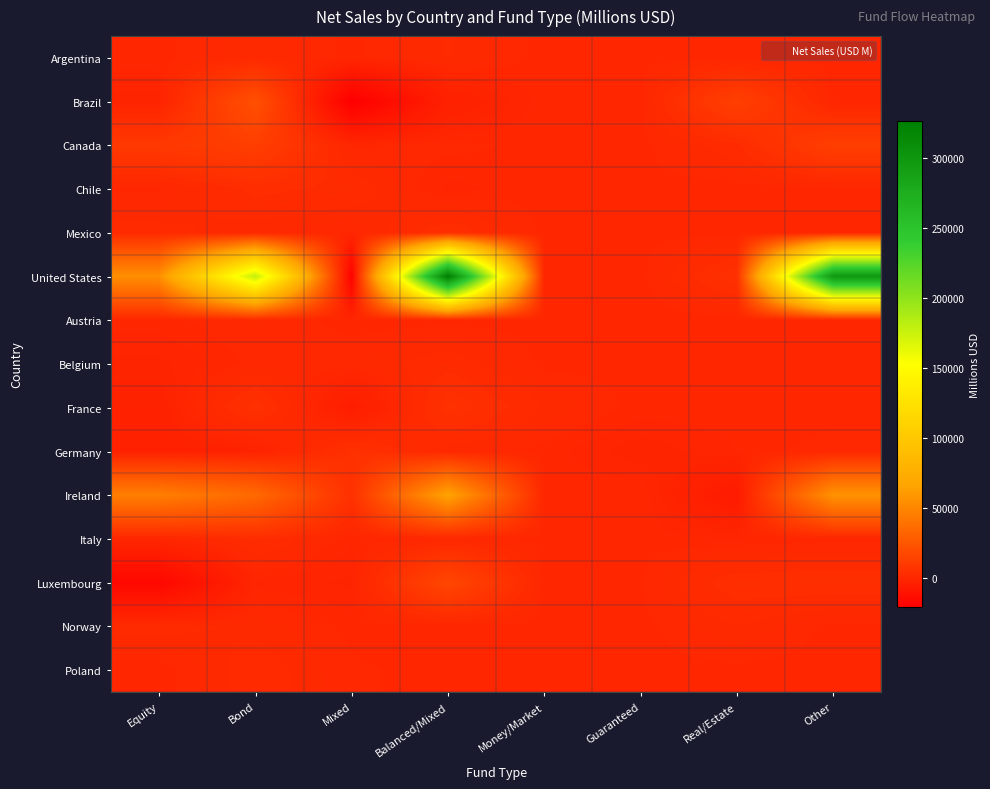

Reading right to left, what are all the values shown in this chart?

Argentina: Other=0	Real/Estate=0	Guaranteed=0	Money/Market=0	Balanced/Mixed=1749	Mixed=61	Bond=1472	Equity=12
Brazil: Other=-141	Real/Estate=13027	Guaranteed=0	Money/Market=-11	Balanced/Mixed=-3044	Mixed=-20731	Bond=21609	Equity=-1412
Canada: Other=12664	Real/Estate=2590	Guaranteed=0	Money/Market=0	Balanced/Mixed=590	Mixed=114	Bond=12340	Equity=9365
Chile: Other=0	Real/Estate=-161	Guaranteed=0	Money/Market=0	Balanced/Mixed=-652	Mixed=2514	Bond=3455	Equity=115
Mexico: Other=0	Real/Estate=0	Guaranteed=0	Money/Market=0	Balanced/Mixed=4073	Mixed=230	Bond=975	Equity=2107
United States: Other=299285	Real/Estate=5444	Guaranteed=0	Money/Market=0	Balanced/Mixed=326361	Mixed=-19579	Bond=178633	Equity=54903
Austria: Other=0	Real/Estate=-26	Guaranteed=-377	Money/Market=-5	Balanced/Mixed=0	Mixed=-112	Bond=1071	Equity=-24
Belgium: Other=0	Real/Estate=51	Guaranteed=0	Money/Market=71	Balanced/Mixed=2376	Mixed=898	Bond=533	Equity=-1307
France: Other=-313	Real/Estate=0	Guaranteed=0	Money/Market=1518	Balanced/Mixed=5523	Mixed=-4869	Bond=5354	Equity=-2503
Germany: Other=861	Real/Estate=-381	Guaranteed=-1632	Money/Market=13	Balanced/Mixed=1042	Mixed=5135	Bond=-2012	Equity=-3005
Ireland: Other=56791	Real/Estate=-6132	Guaranteed=215	Money/Market=0	Balanced/Mixed=66217	Mixed=5174	Bond=35174	Equity=46243
Italy: Other=0	Real/Estate=-407	Guaranteed=0	Money/Market=0	Balanced/Mixed=547	Mixed=-264	Bond=3185	Equity=-152
Luxembourg: Other=4122	Real/Estate=3936	Guaranteed=261	Money/Market=0	Balanced/Mixed=16684	Mixed=-1233	Bond=-697	Equity=-16080
Norway: Other=0	Real/Estate=1671	Guaranteed=0	Money/Market=0	Balanced/Mixed=0	Mixed=48	Bond=1369	Equity=2070
Poland: Other=0	Real/Estate=7	Guaranteed=0	Money/Market=0	Balanced/Mixed=0	Mixed=417	Bond=2316	Equity=-177